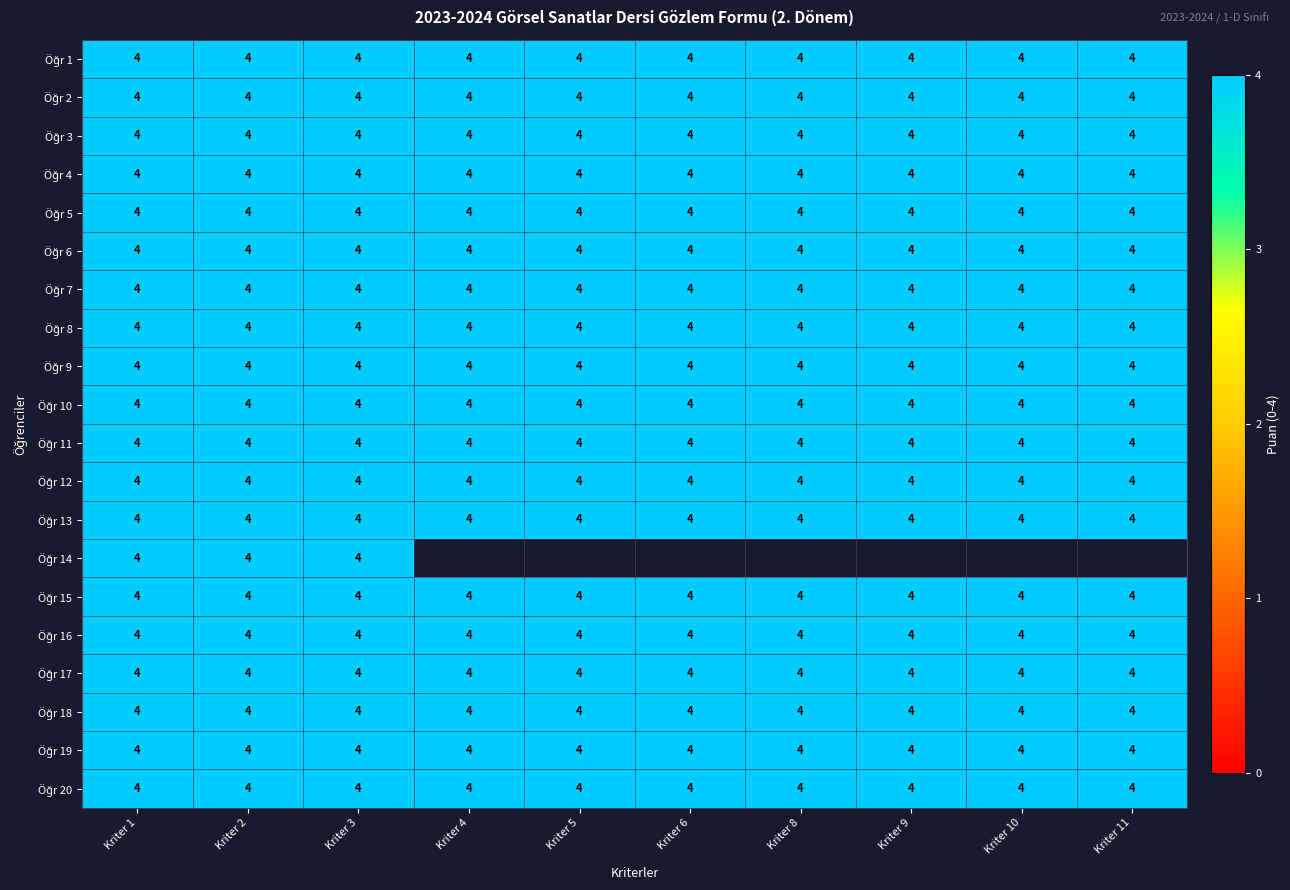

What is the sum of all 11 values?

40